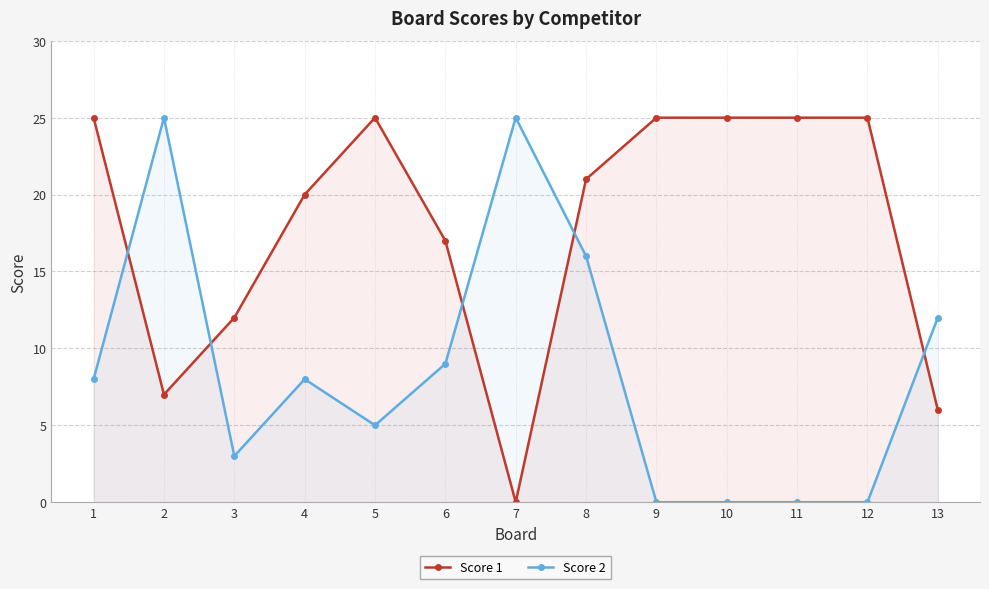

What is the sum of all Score 1 values?

233